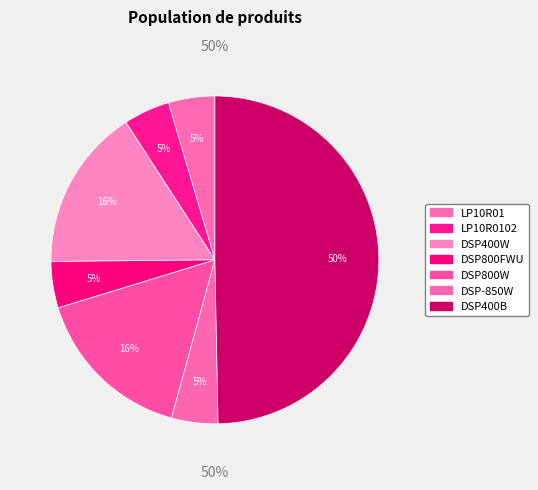

To the nearest percent, what is the difference between the DSP800W and LP10R01 slice percentages?

11%